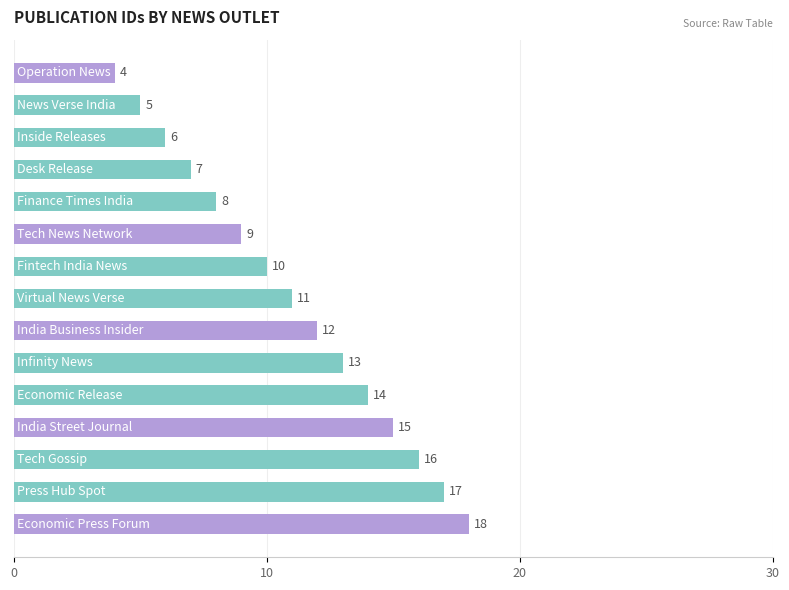

Reading bottom to top, list all the values displayed in this chart.

18	17	16	15	14	13	12	11	10	9	8	7	6	5	4